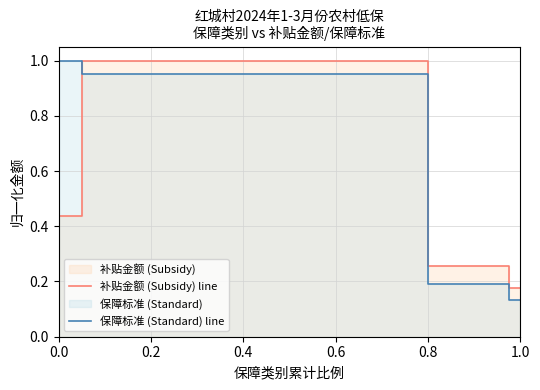

Which series has the largest total across all categories?

保障标准 (Standard) line